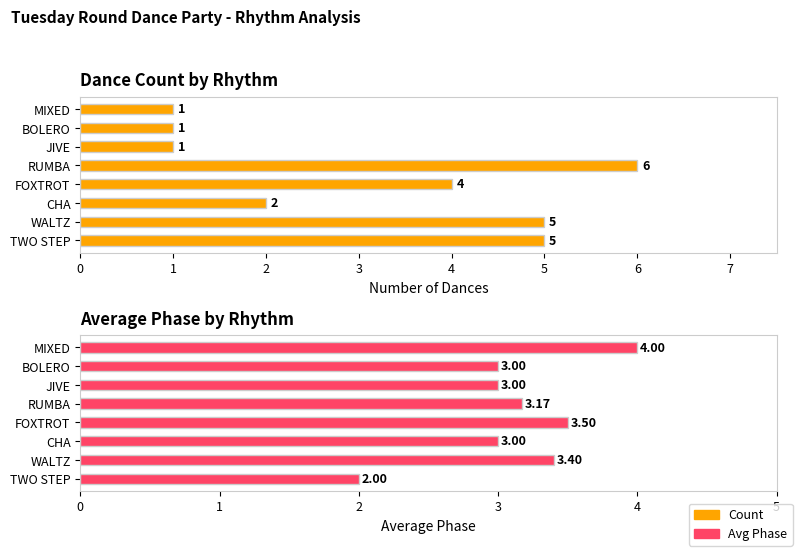

How many data points in Count are above 4?

3